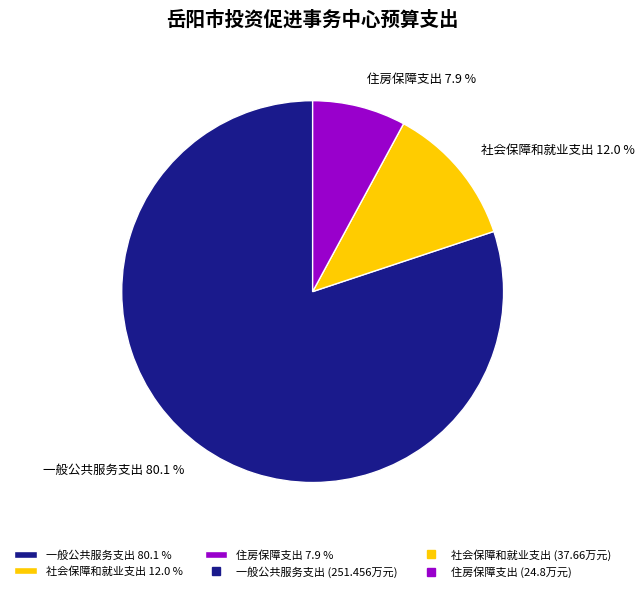

To the nearest percent, what is the combined percentage of 社会保障和就业支出 and 一般公共服务支出?

92%